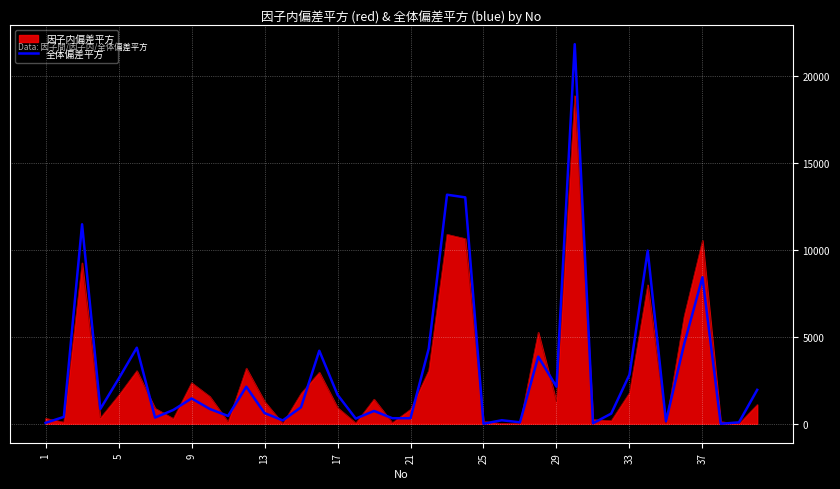

Which series has the largest range (max minus min)?

全体偏差平方